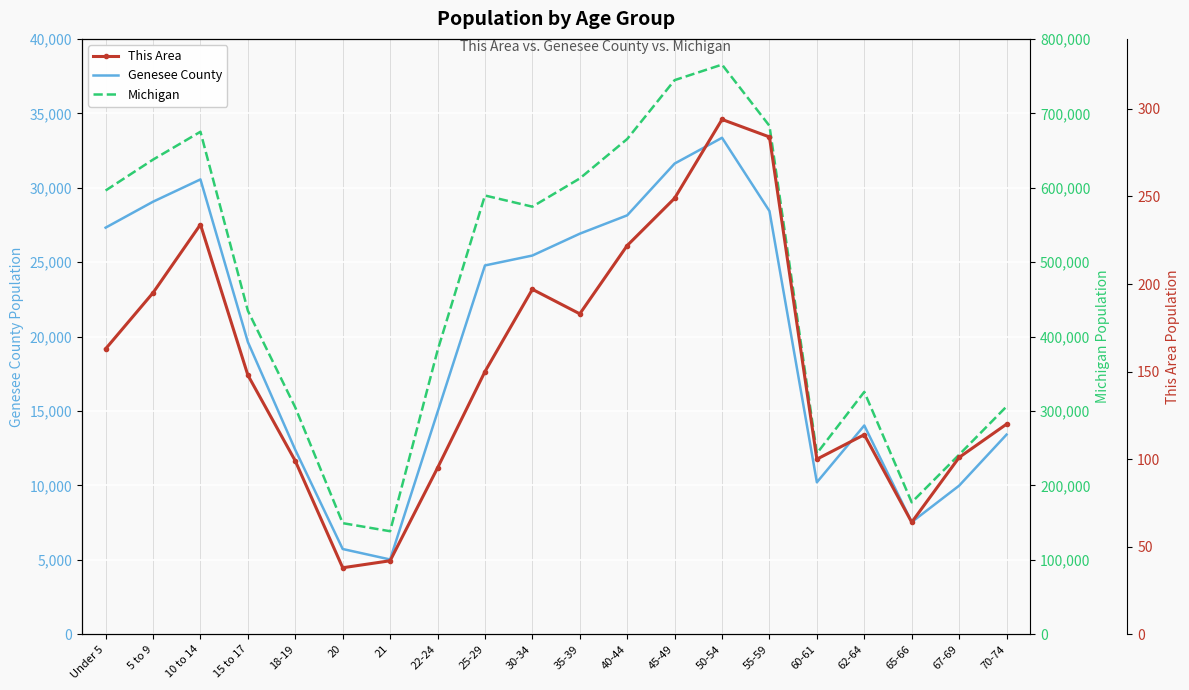

What is the difference between the maximum and minimum values in the This Area series?

256